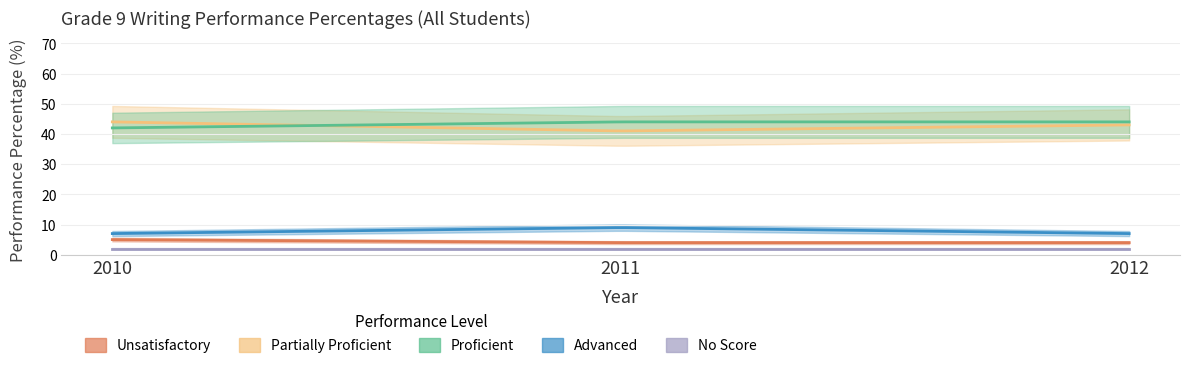

The value of Proficient at 2011 is 44. True or false?

True